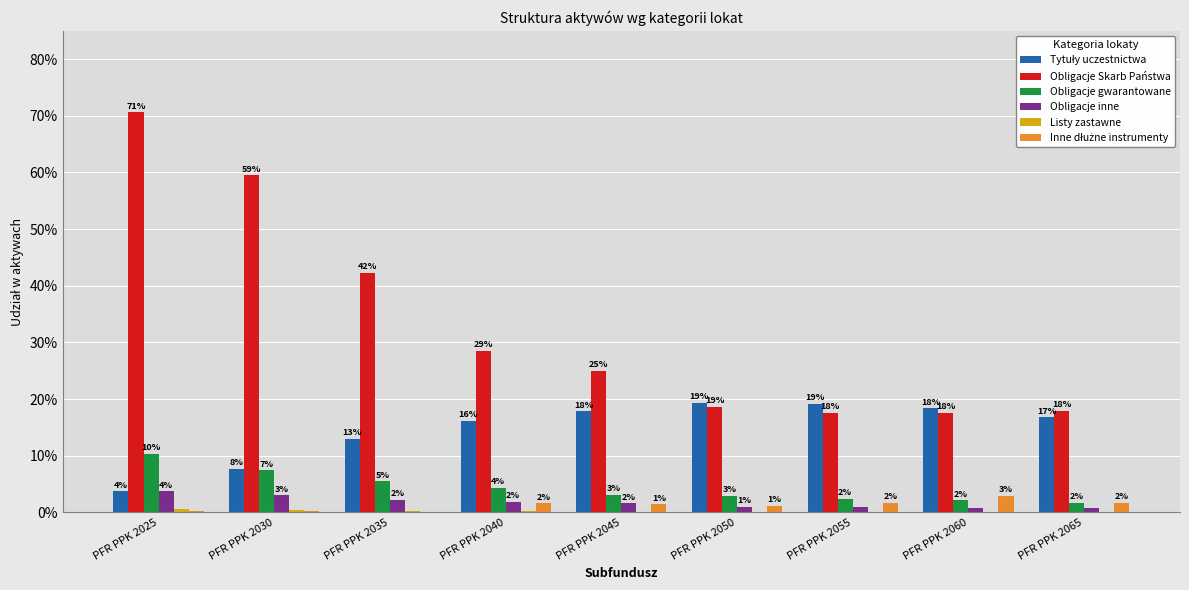

What is the maximum value for Obligacje inne?

3.7